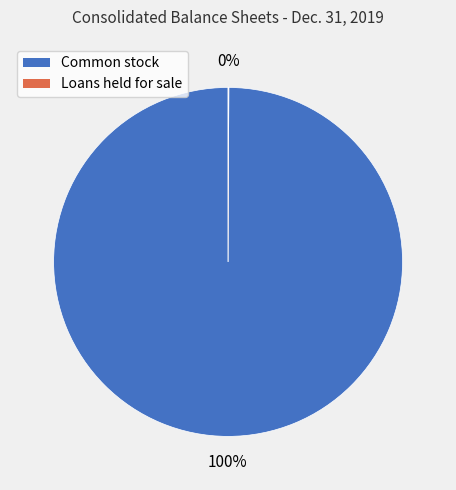

What is the largest slice in the pie chart?

Common stock